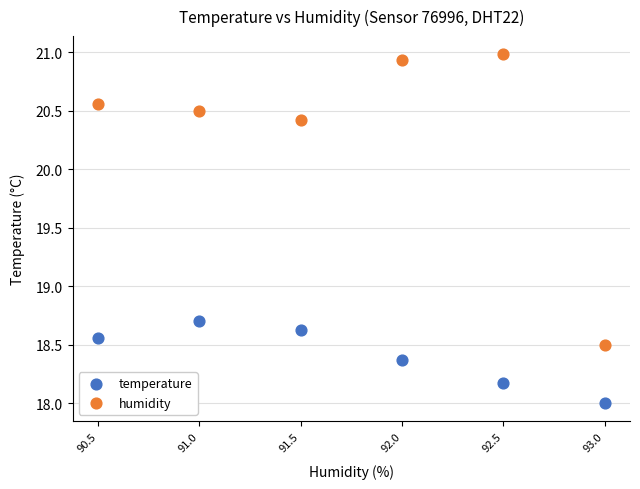

What is the X range (max minus min) for the scatter plot?

2.5